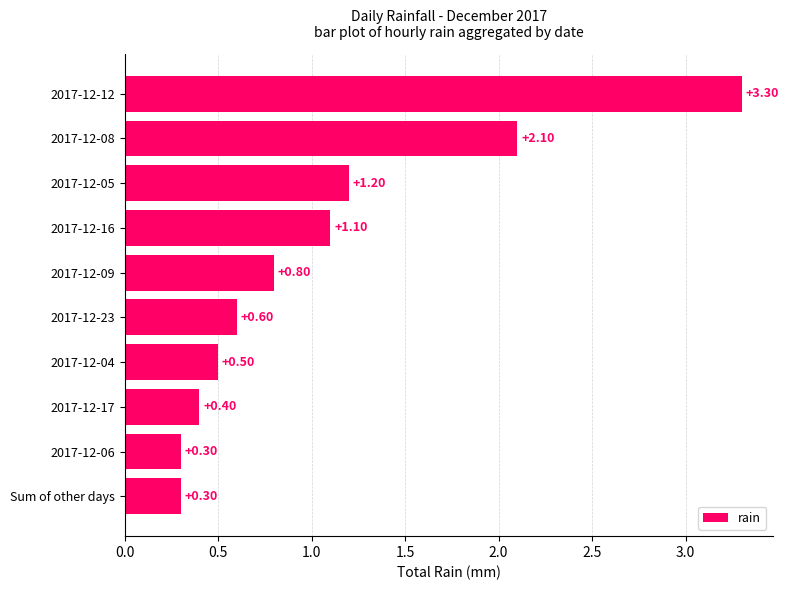

Does the chart contain any negative values?

No